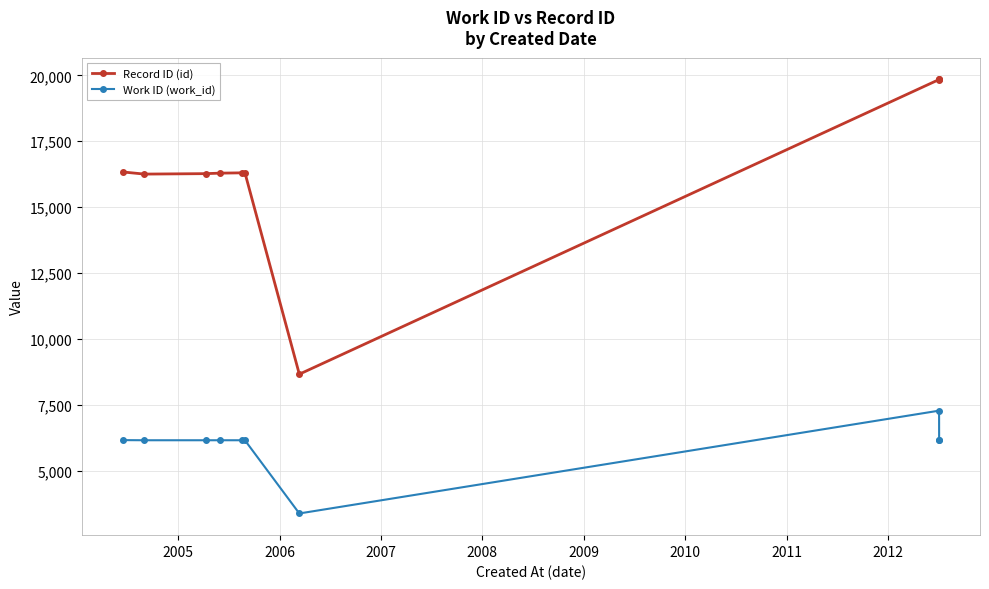

True or false: Work ID (work_id) and Record ID (id) intersect in this chart.

False